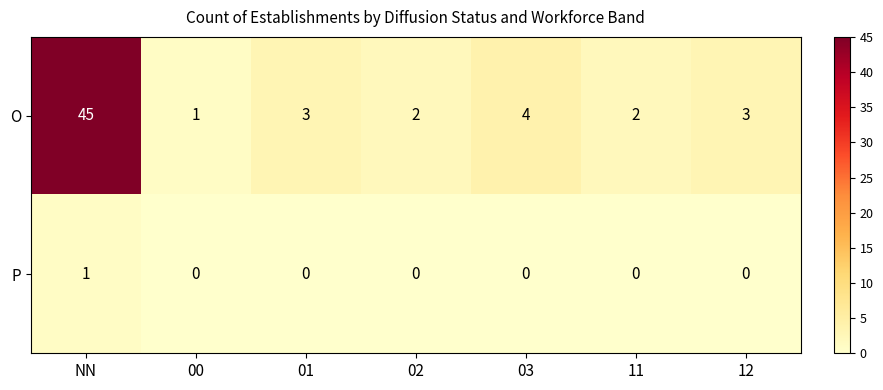

At NN, list the series in order from largest to smallest.

O, P